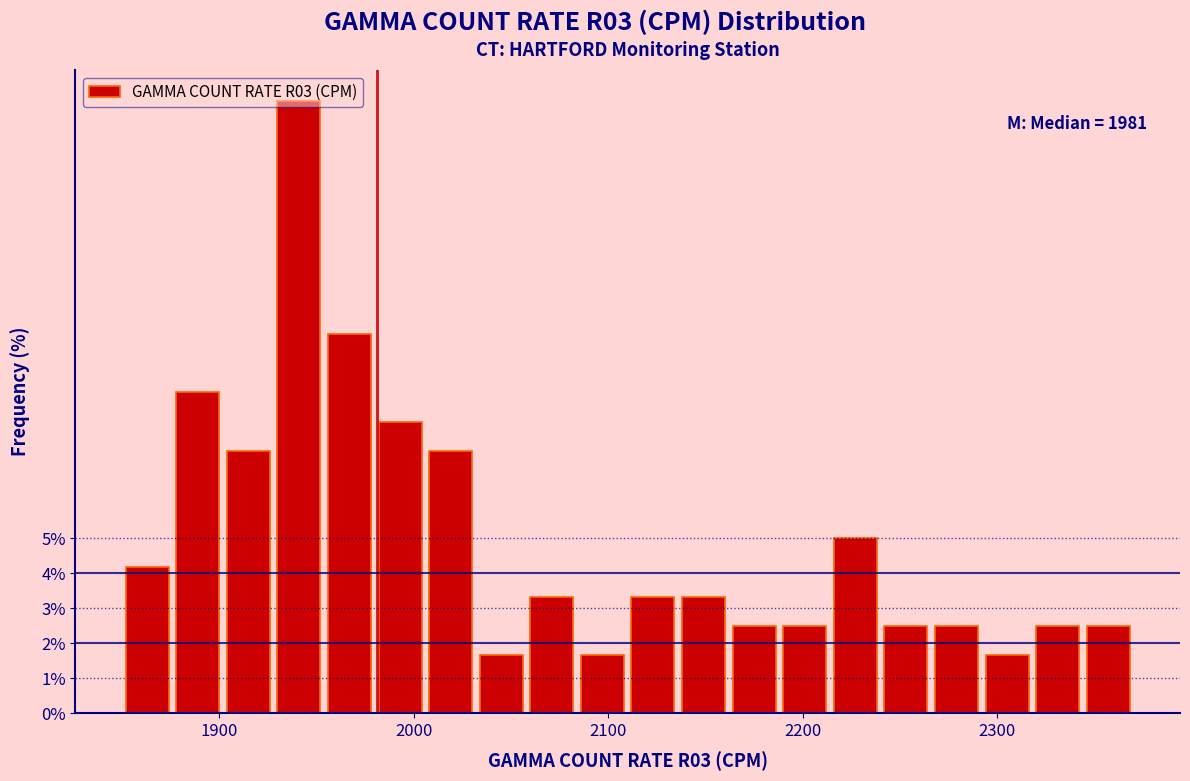

Around what value on the x-axis is the tallest bar? Give the approximate position of its centre, as read against the axis.

1940